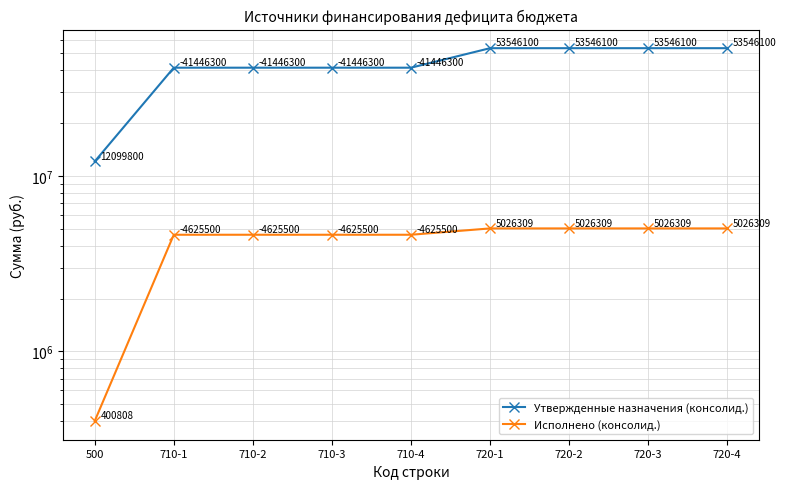

Reading left to right, transcribe all the data shown in this chart.

Утвержденные назначения (консолид.): 12099800.0	41446300.0	41446300.0	41446300.0	41446300.0	53546100.0	53546100.0	53546100.0	53546100.0
Исполнено (консолид.): 400808.5	4625500.2	4625500.2	4625500.2	4625500.2	5026308.7	5026308.7	5026308.7	5026308.7